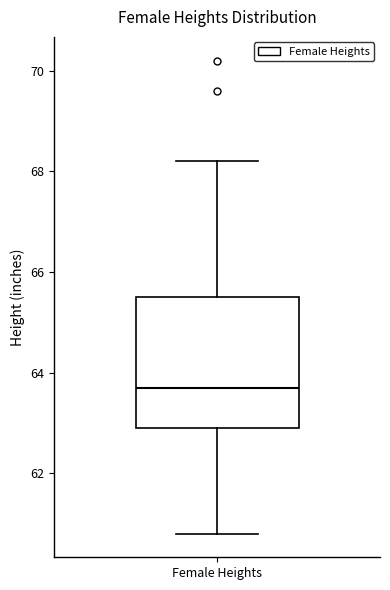

Transcribe this box plot: give where the median line is, the range the box spans, and where the two whiskers end, as read against the y-axis. The values are not printed on the chart, so give them approximately, as read against the axis.

median 63.8, box 63.0 to 65.6, whiskers 60.8 to 68.2